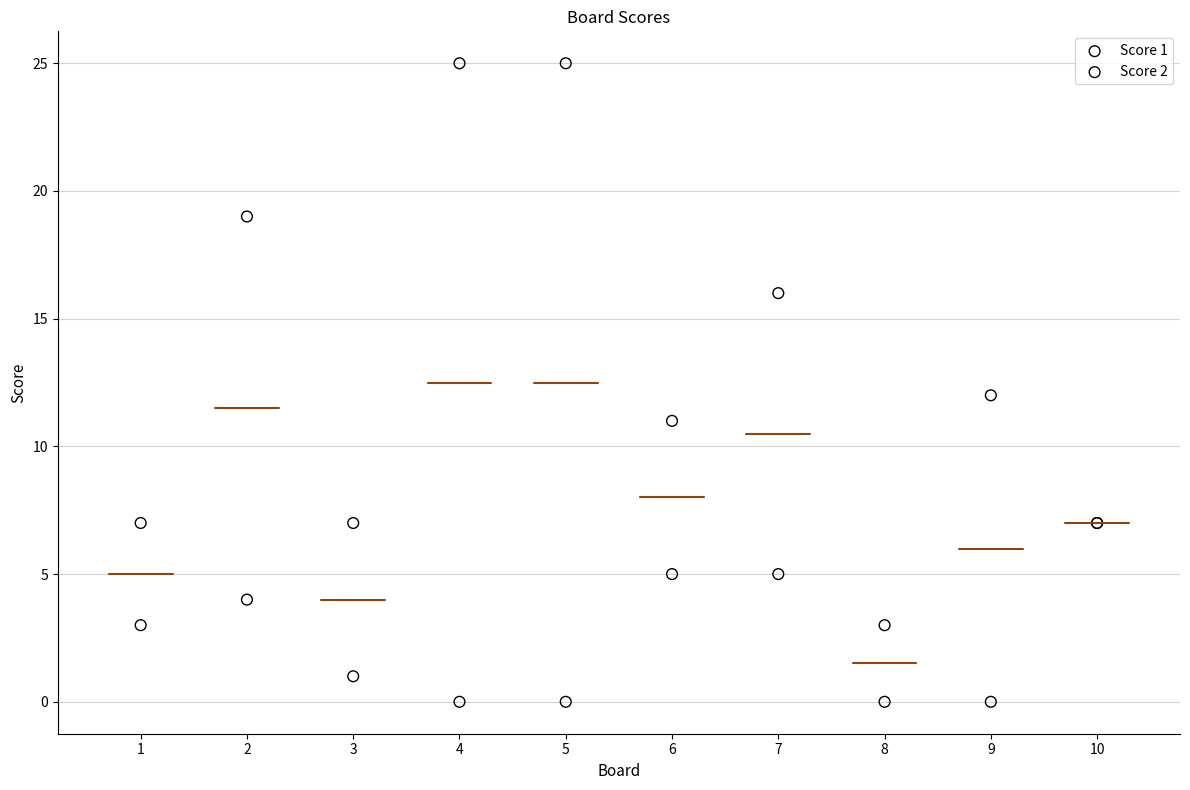

Which series has the widest spread of Y values?

Score 1